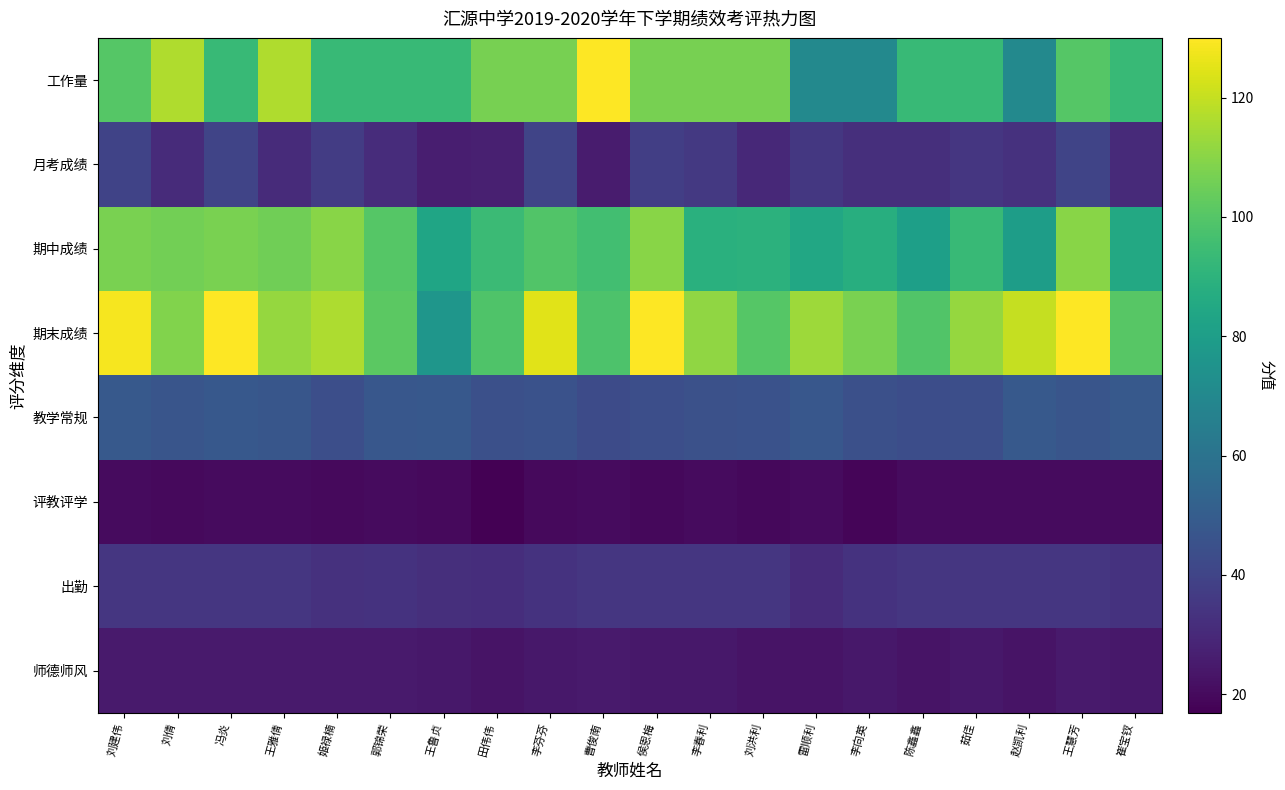

At which category is the sum across all series the highest?

侯恩梅